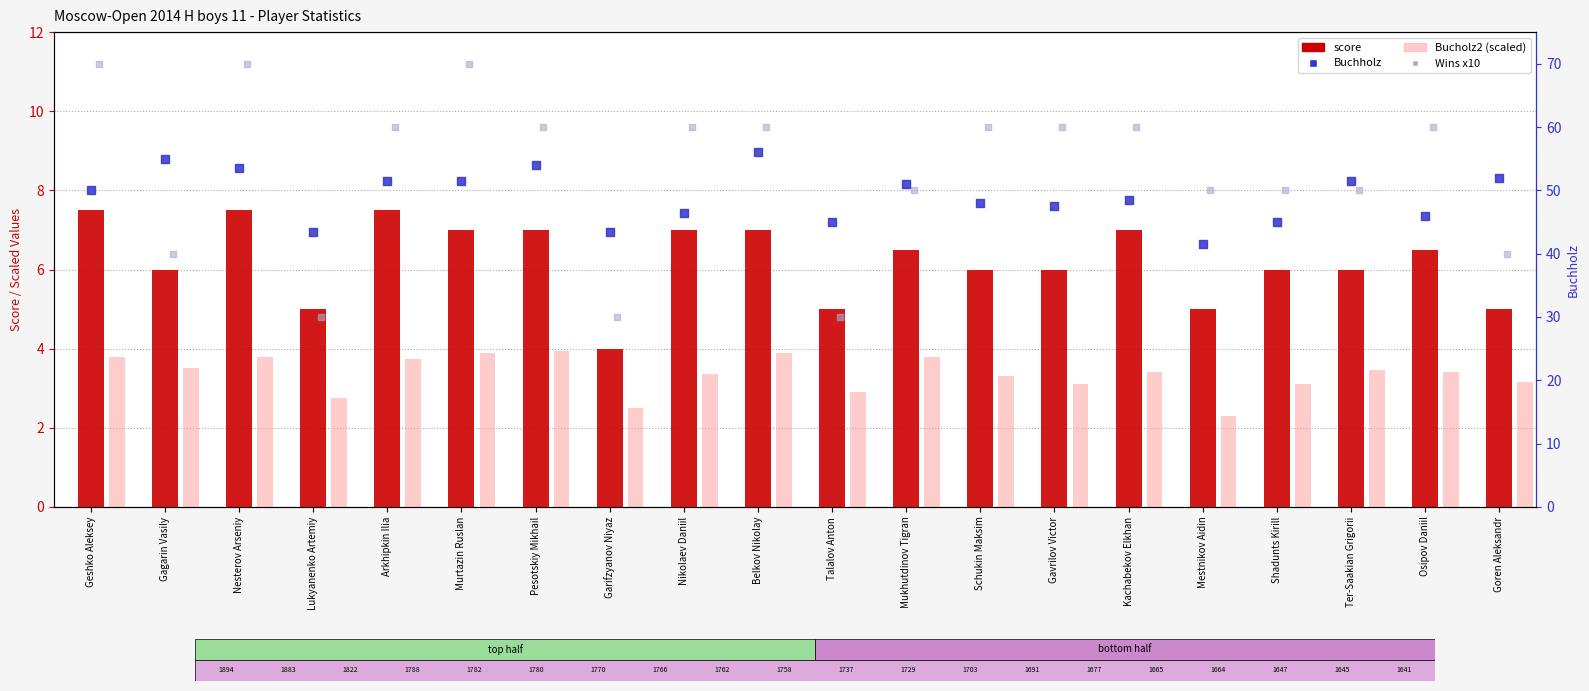

Is the value of score at Arkhipkin Ilia greater than the value of Buchholz at Osipov Daniil?

No